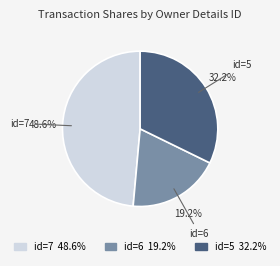

What is the largest slice in the pie chart?

id=7 48.6%